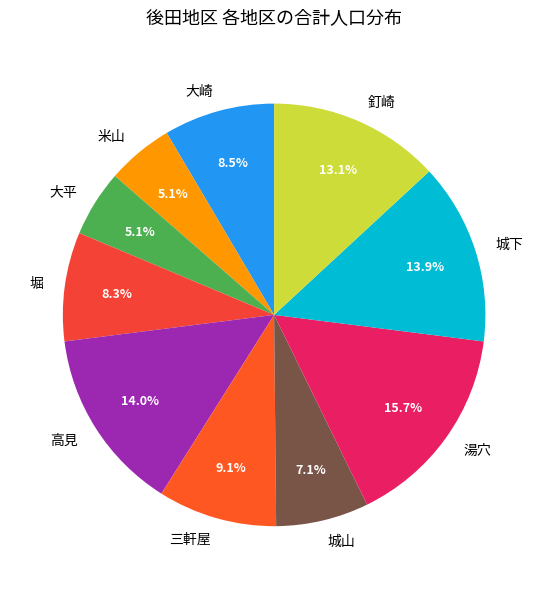

Approximately how many times larger is the value at 釘崎 compared to 米山?

2.6